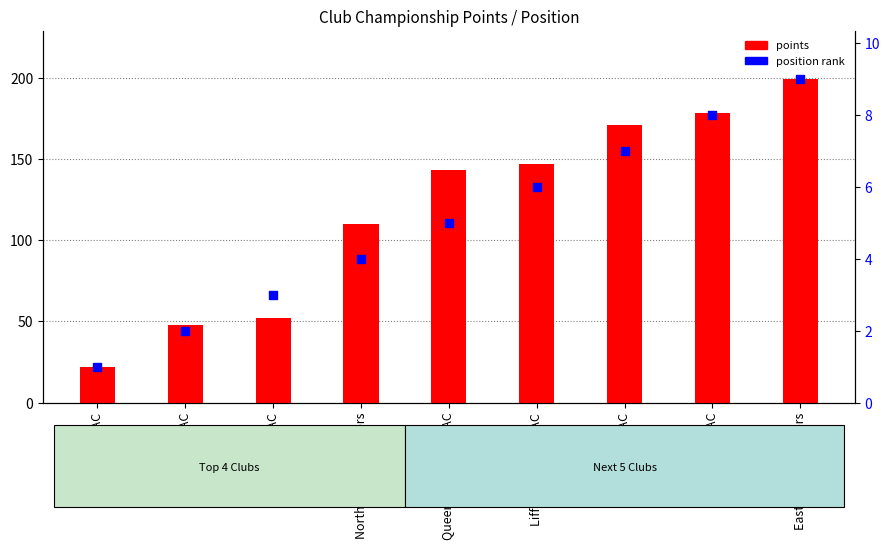

At which category is the sum across all series the highest?

East Antrim Harriers